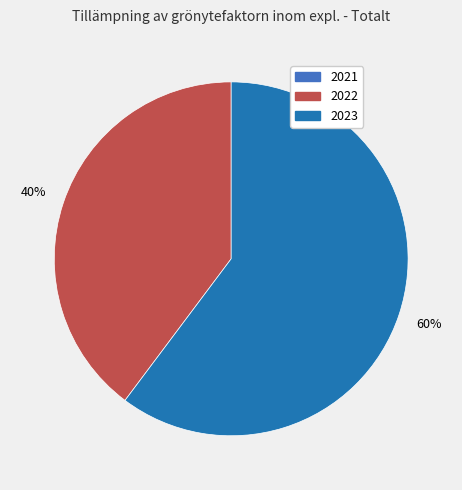

To the nearest percent, what is the difference between the largest and smallest slice percentages?

20%